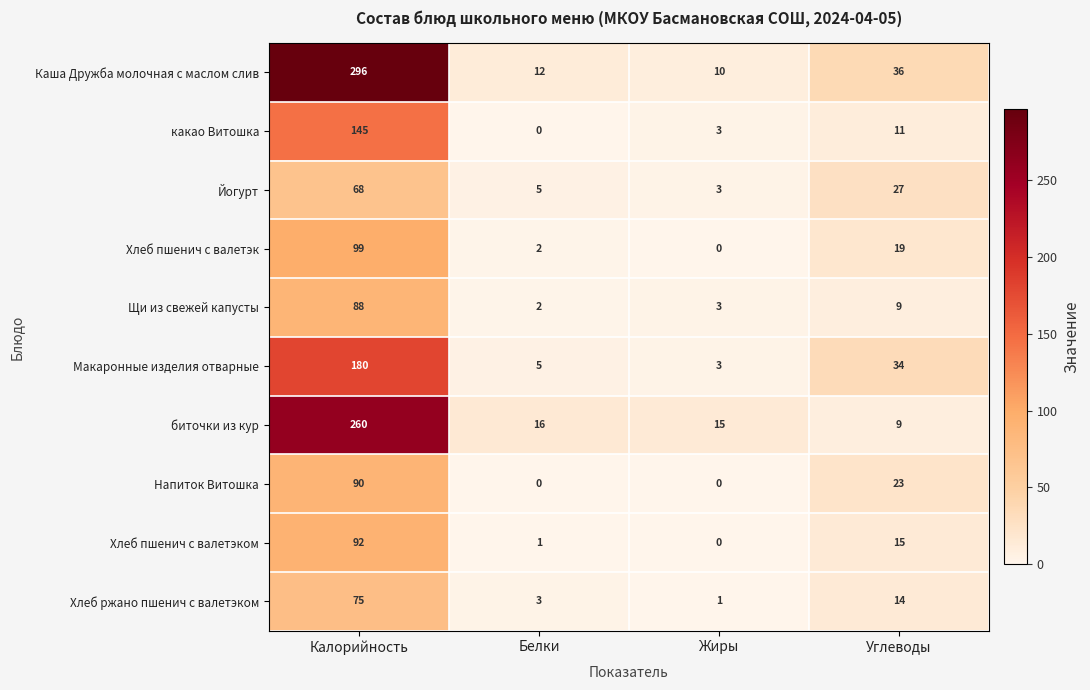

At which label does Хлеб ржано пшенич с валетэком first exceed 14?

Калорийность